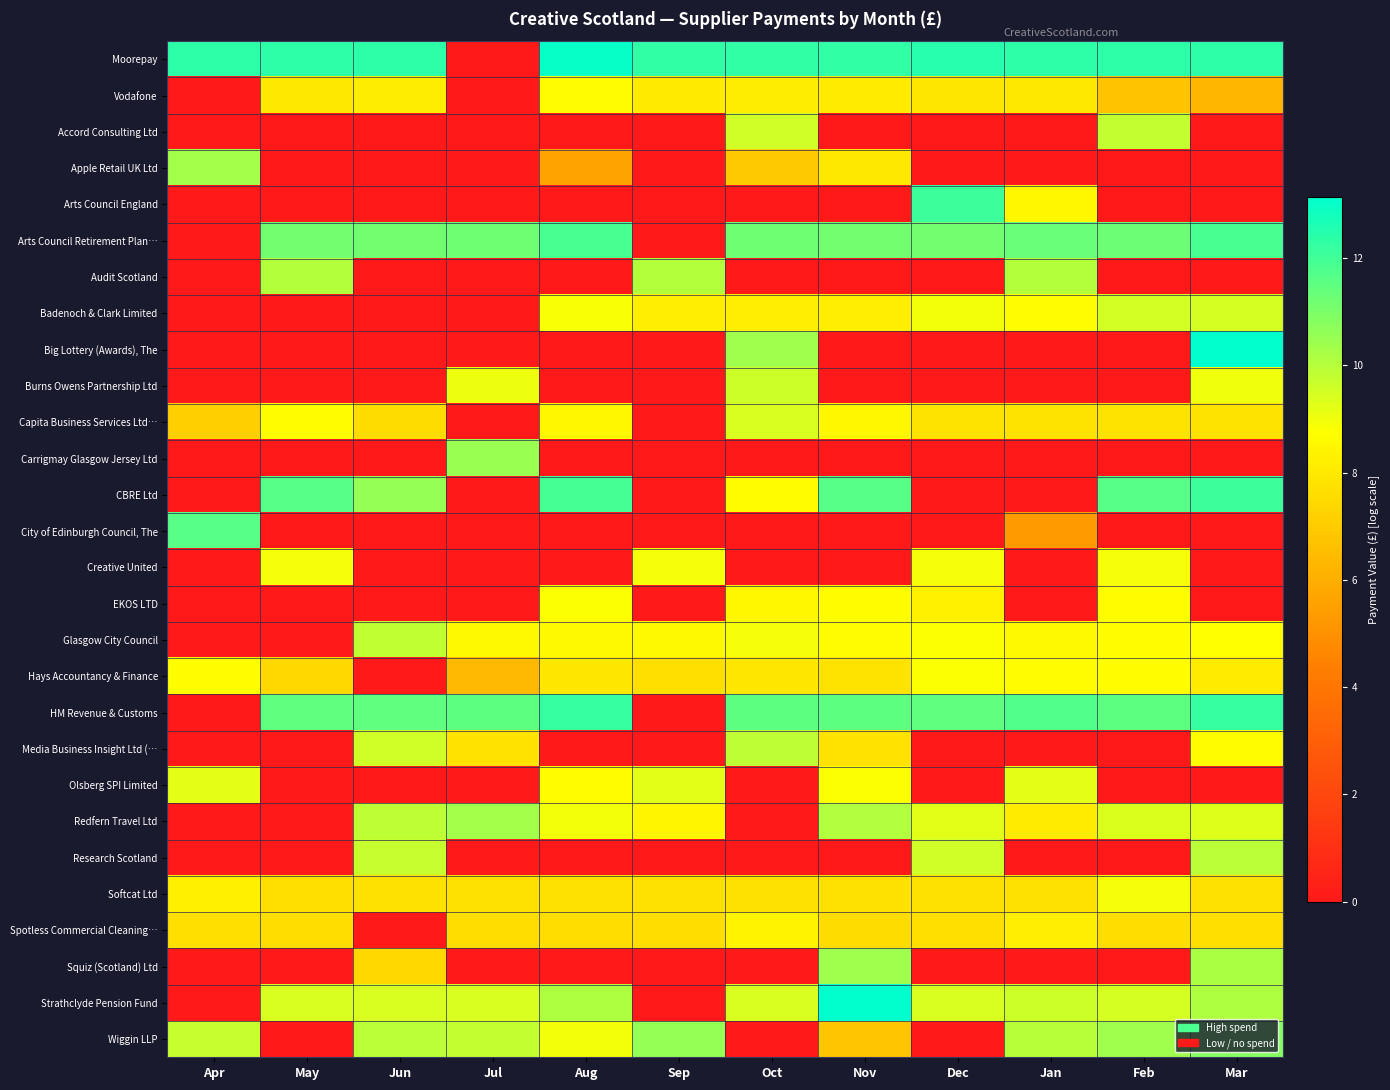

List the series in order of their peak value, lowest first.

Spotless Commercial Cleaning…, Vodafone, EKOS LTD, Hays Accountancy & Finance, Softcat Ltd, Creative United, Olsberg SPI Limited, Capita Business Services Ltd…, Badenoch & Clark Limited, Burns Owens Partnership Ltd, Accord Consulting Ltd, Glasgow City Council, Media Business Insight Ltd (…, Research Scotland, Audit Scotland, Redfern Travel Ltd, Apple Retail UK Ltd, Squiz (Scotland) Ltd, Carrigmay Glasgow Jersey Ltd, Wiggin LLP, City of Edinburgh Council, The, Arts Council Retirement Plan…, Arts Council England, CBRE Ltd, HM Revenue & Customs, Moorepay, Big Lottery (Awards), The, Strathclyde Pension Fund